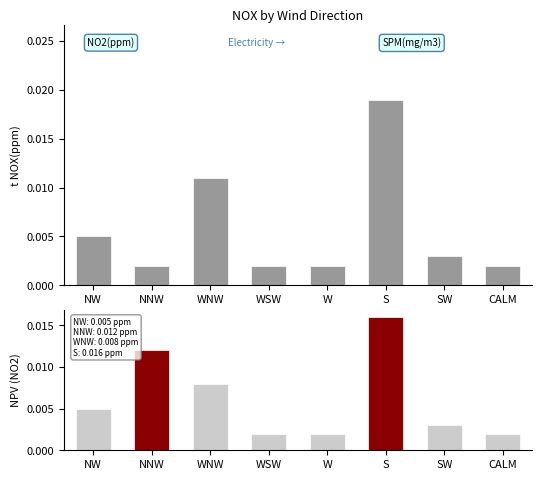

Count the NOX(ppm) values in the range 0 to 1.

8